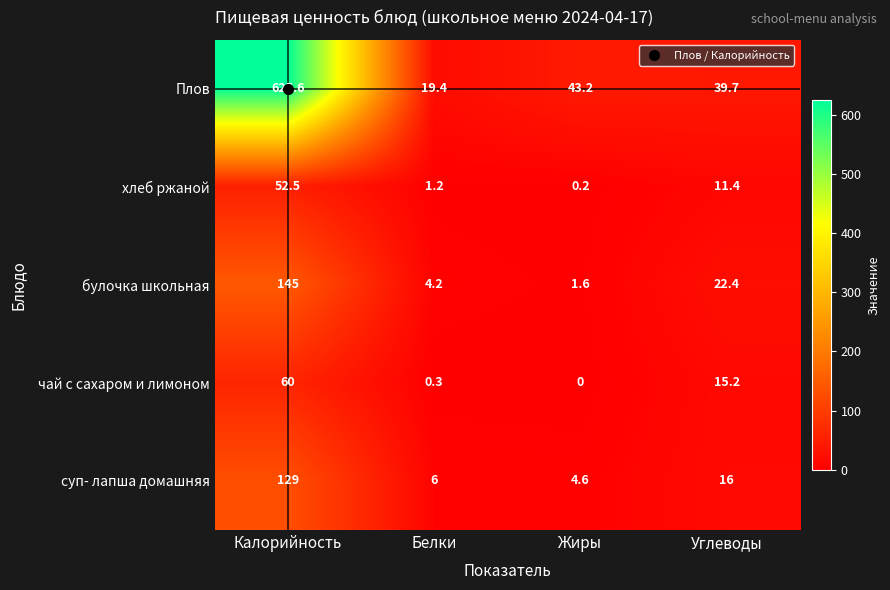

At which label is Плов closest to 322?

Жиры